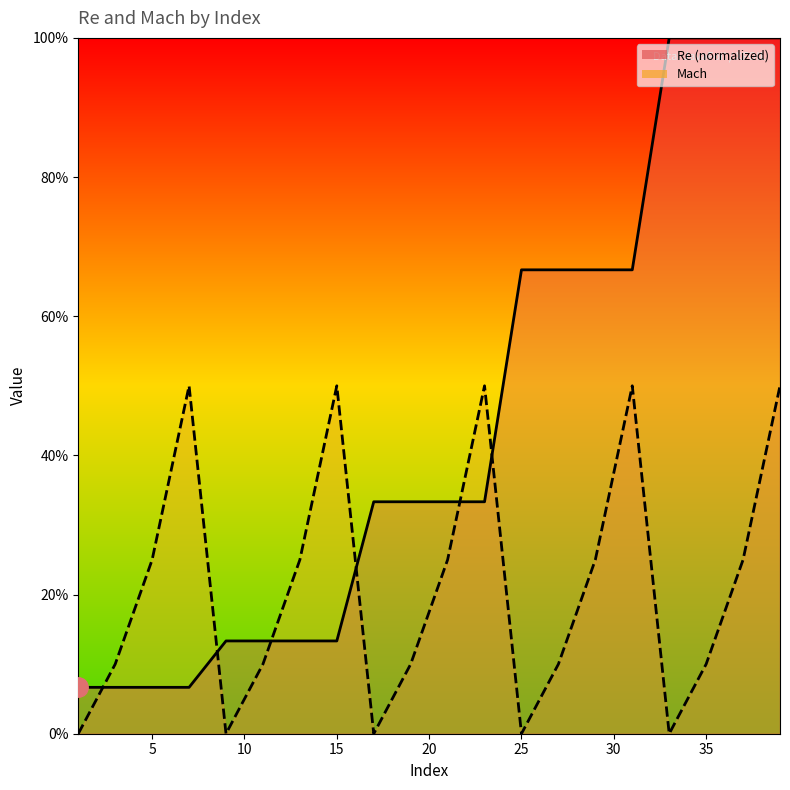

True or false: Mach has more than 1 interior local peaks.

True